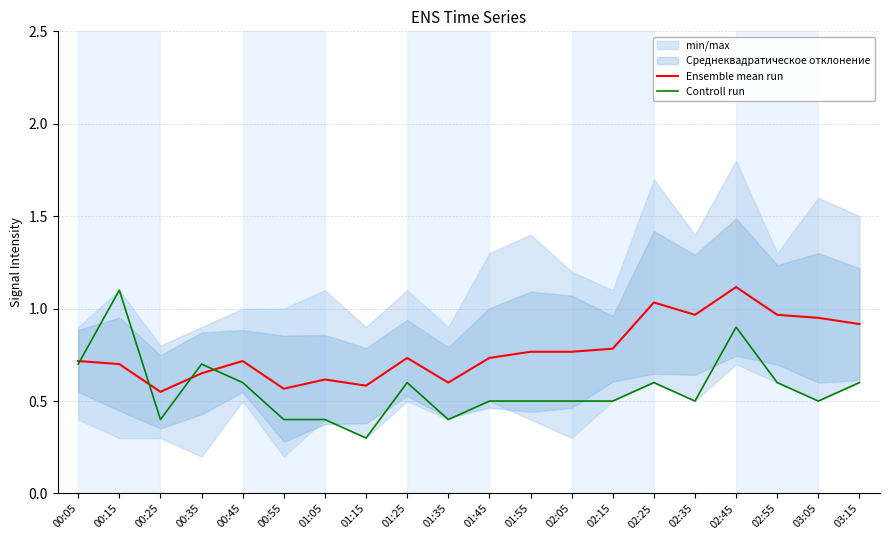

The value of Ensemble mean run at 02:25 is 1.0. True or false?

True